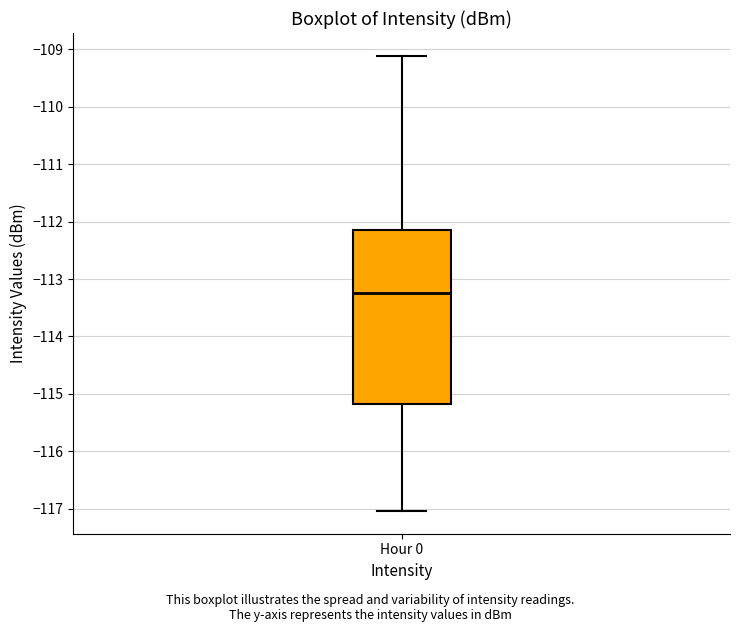

Where does the median line of the box for Hour 0 sit on the y-axis? The values are not printed on the chart, so give them approximately, as read against the axis.

-113.2